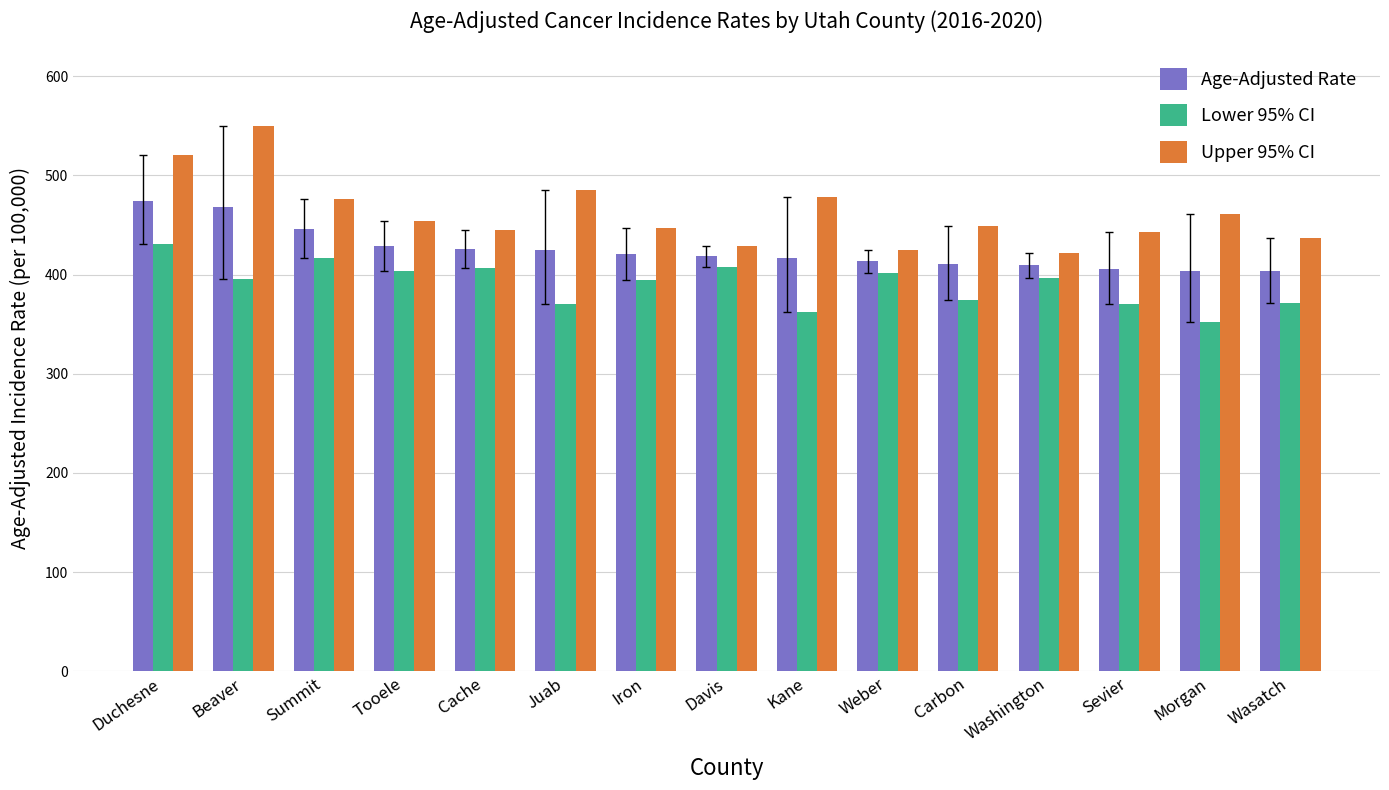

Are the bars grouped side by side (vs. stacked)?

Yes